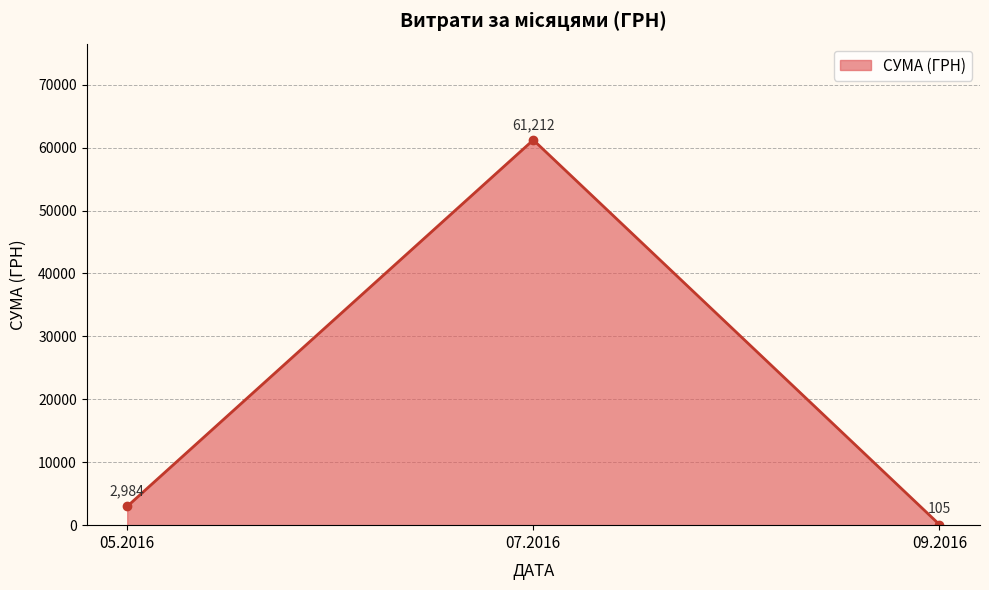

At which category does the chart reach its minimum across all series?

09.2016